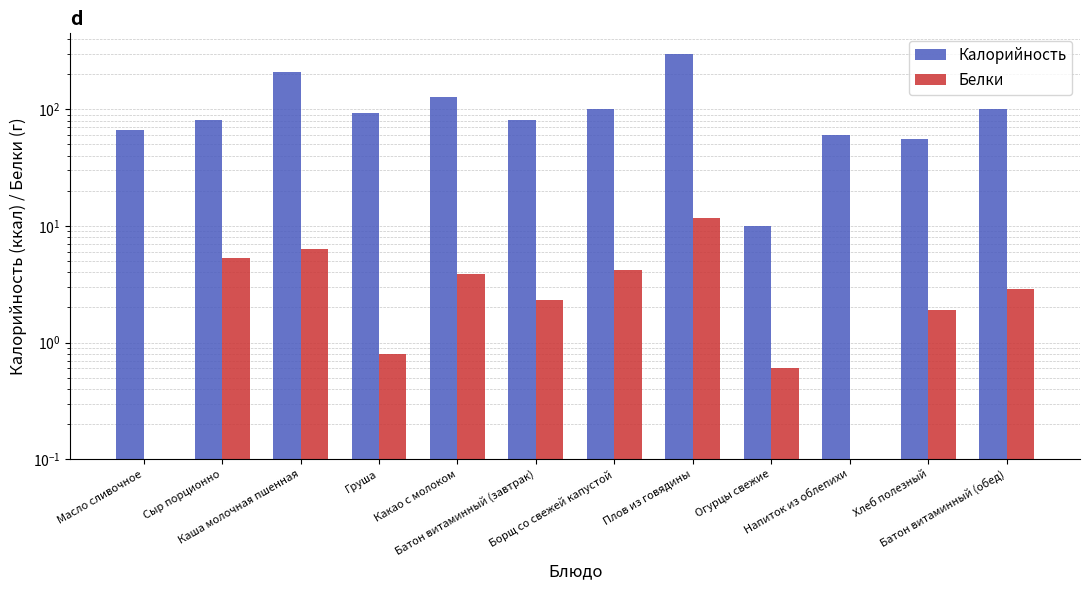

What are all the series names shown in the legend?

Калорийность, Белки